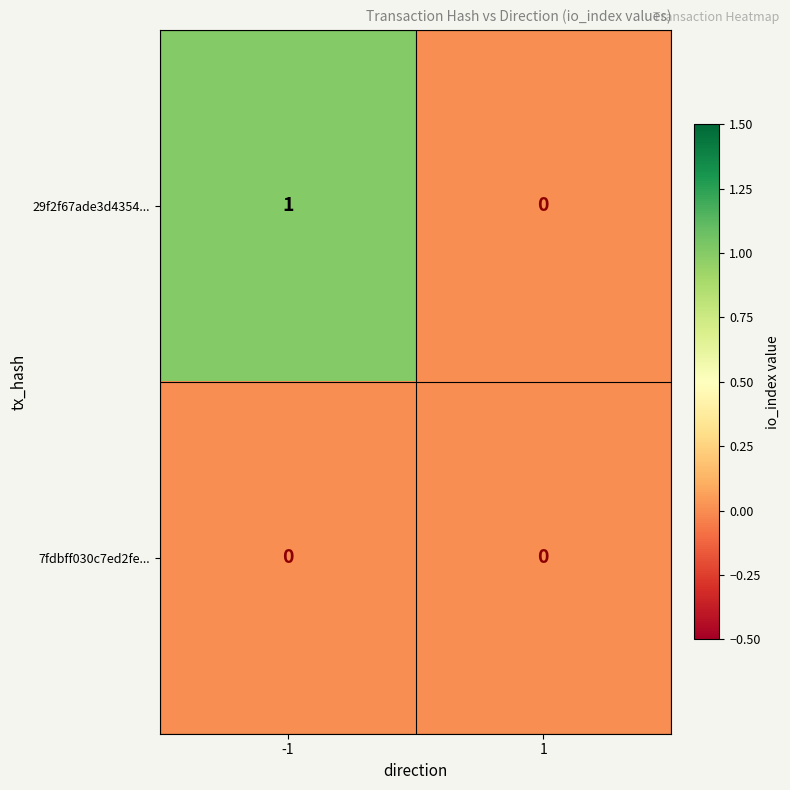

The value of 7fdbff030c7ed2fe... at 1 is 0. True or false?

True